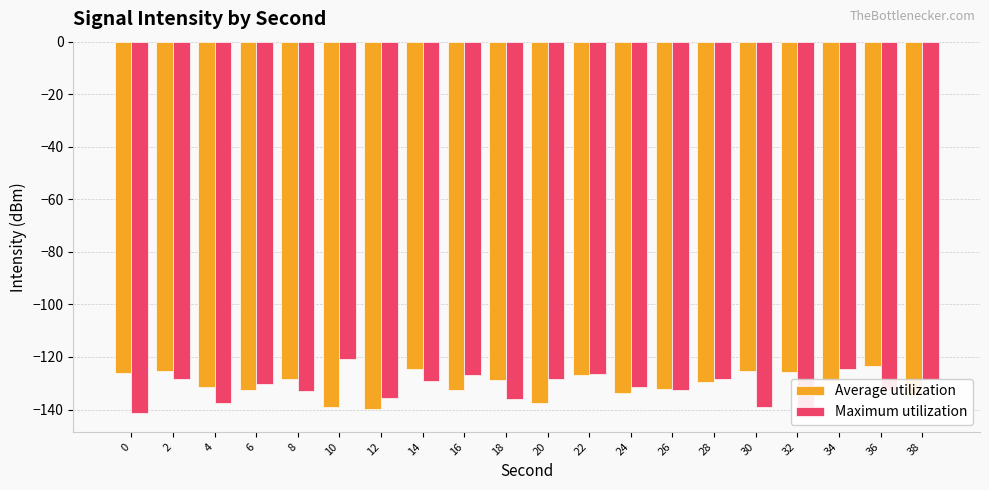

What is the total value across all series at 16?

-259.2